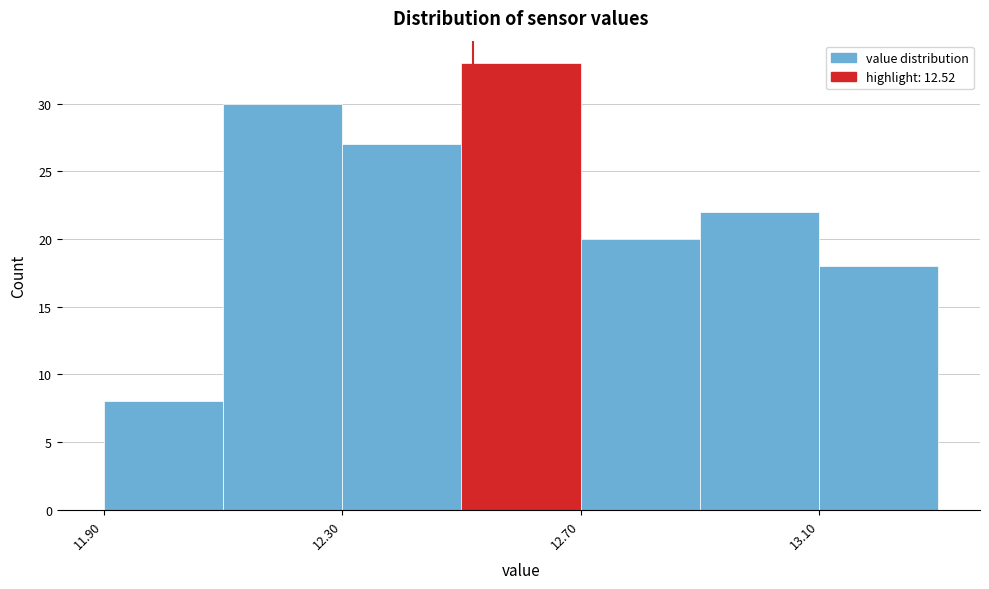

Over which range of the x-axis is the bar tallest?

12.5 to 12.7